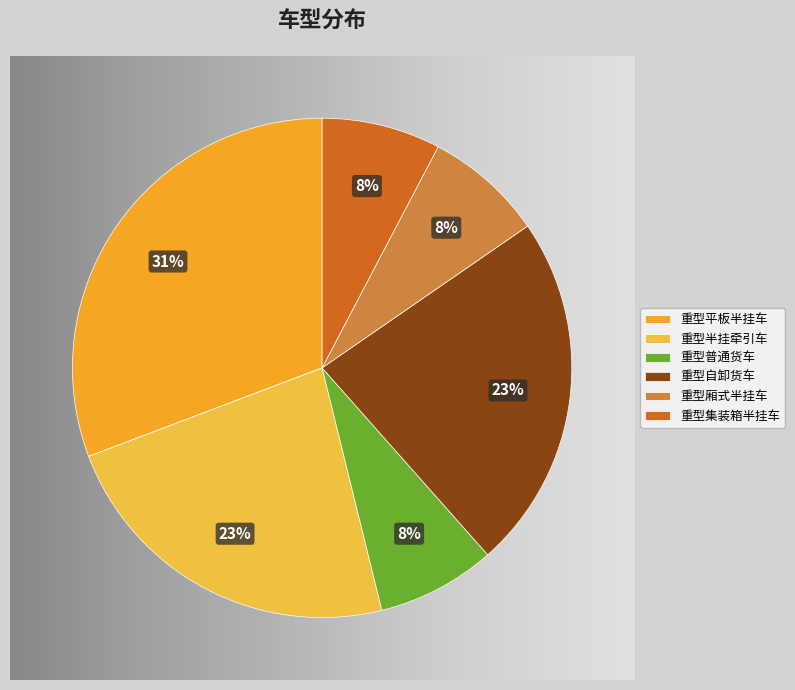

To the nearest percent, what is the average slice percentage?

17%